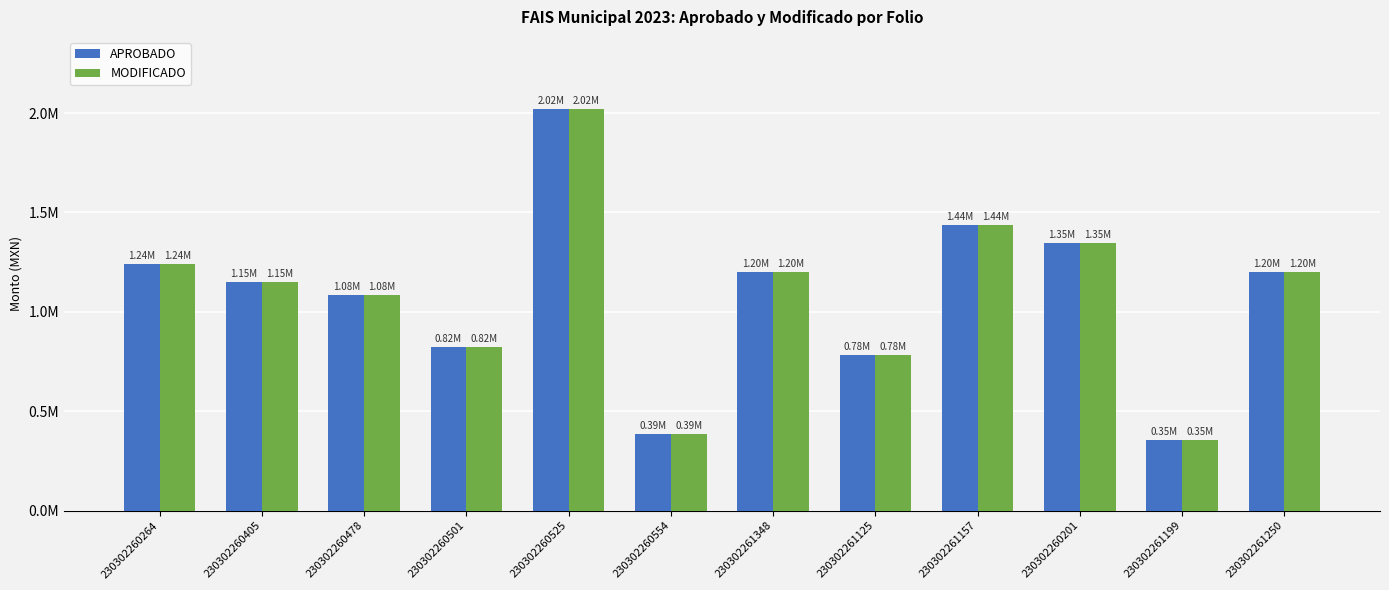

Which category has the highest value across all series?

230302260525